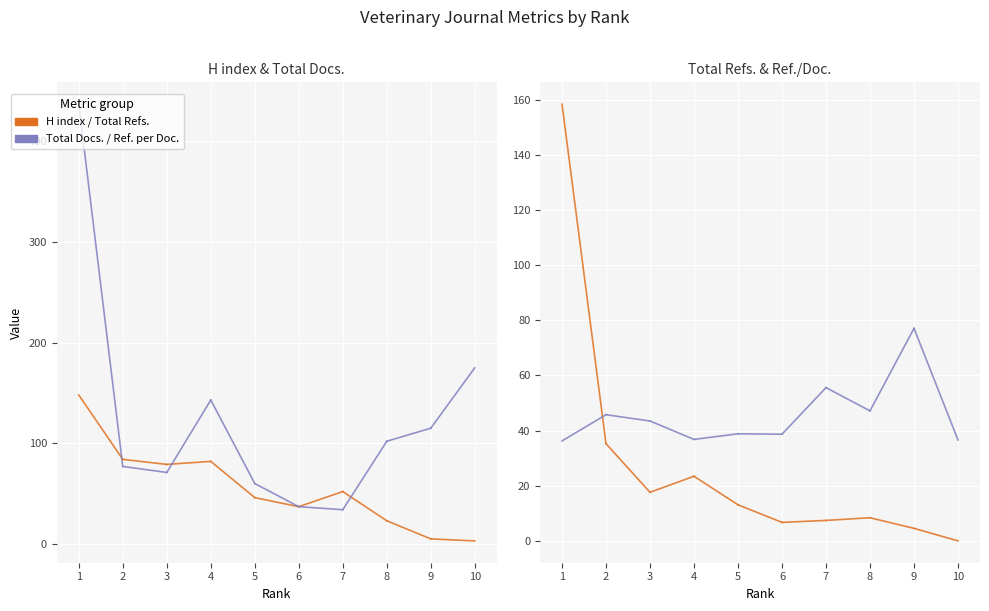

The Total Refs. (/100) series shows 10.9 at 2. True or false?

False